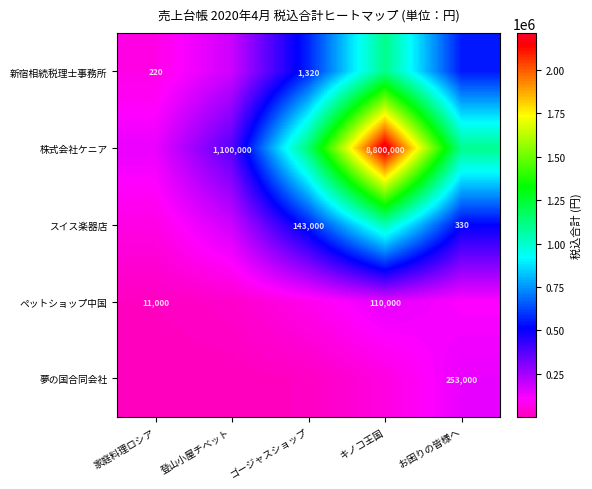

True or false: 新宿相続税理士事務所 has a value of 186615.0 at 登山小屋チベット.

True